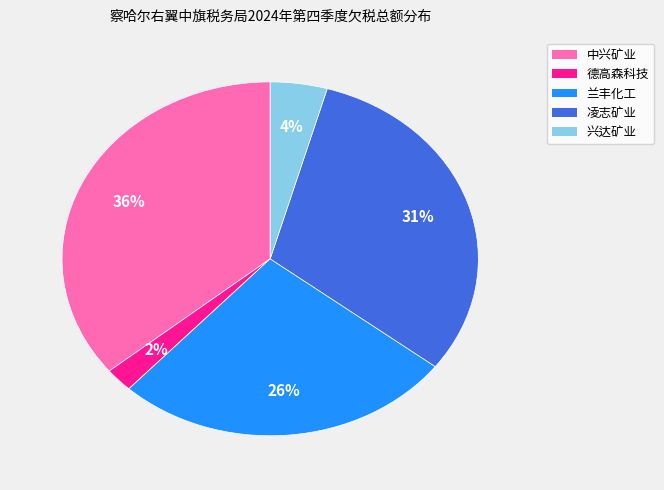

To the nearest percent, what is the difference between the largest and smallest slice percentages?

34%